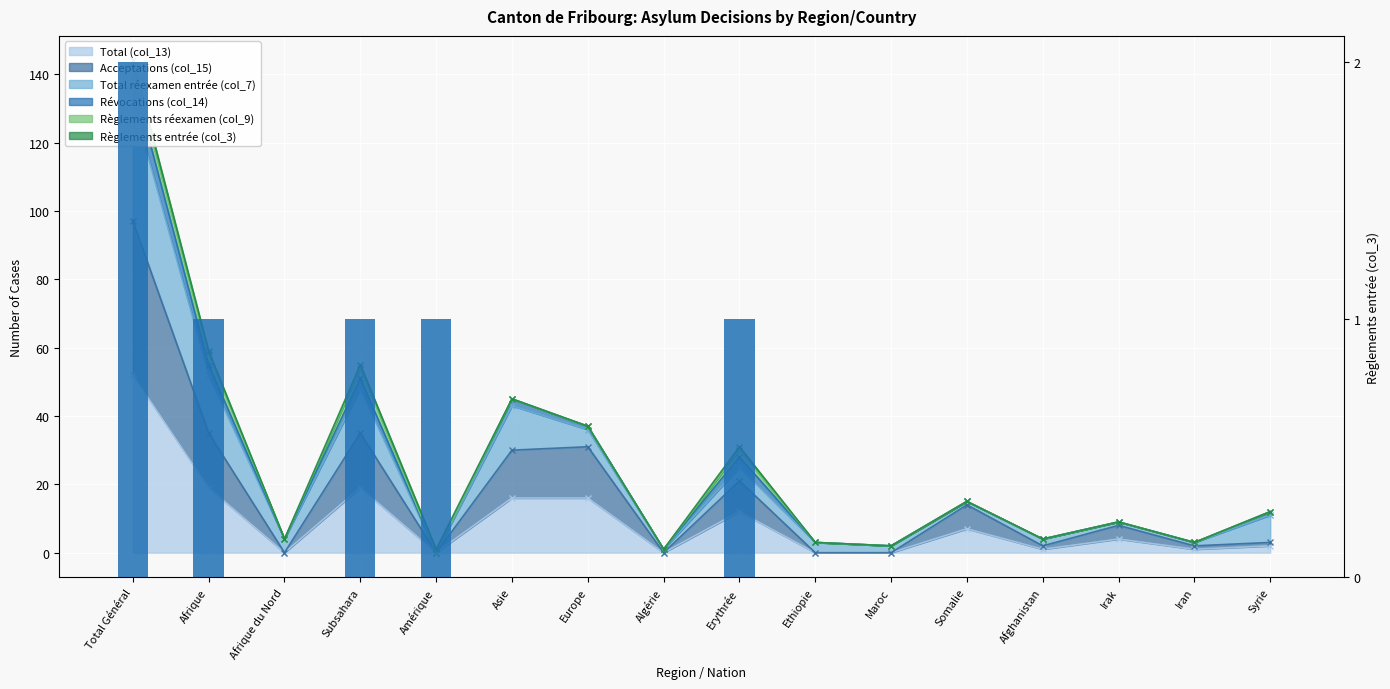

List the labels in order of value, smallest first.

Afrique du Nord, Asie, Europe, Algérie, Ethiopie, Maroc, Somalie, Afghanistan, Irak, Iran, Syrie, Afrique, Subsahara, Amérique, Erythrée, Total Général